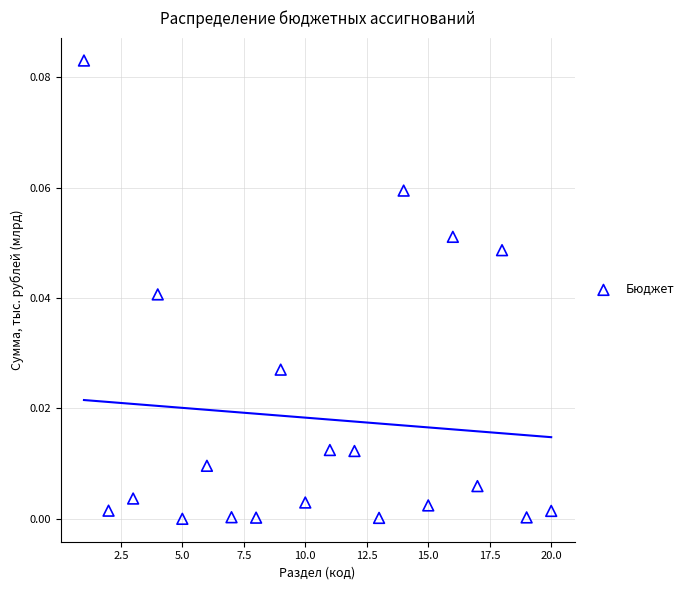

What is the range of X values (max minus min)?

19.0